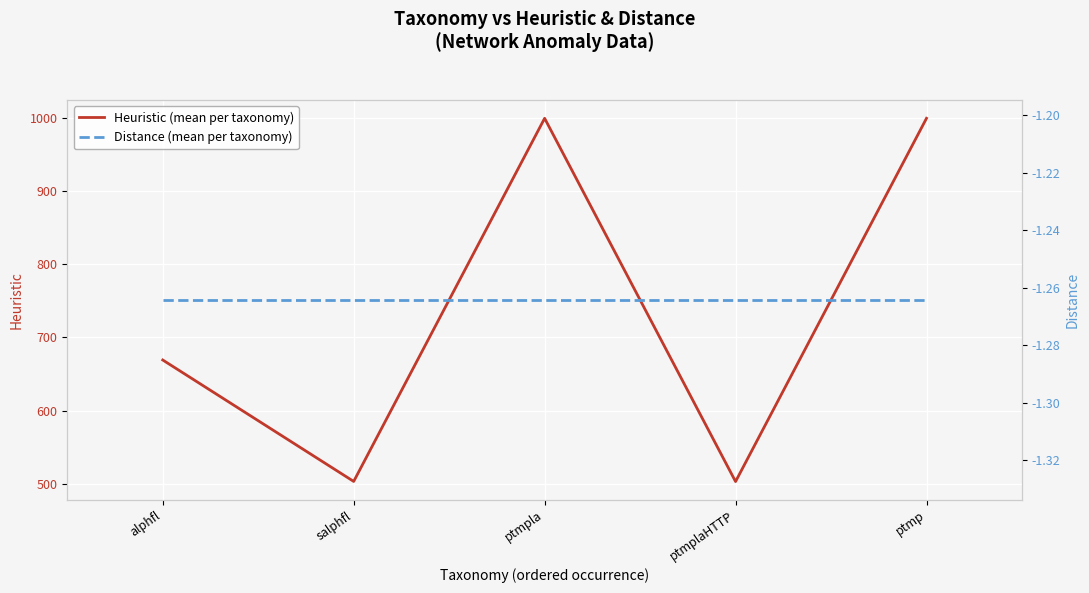

What is the minimum value shown in the chart?

-1.3